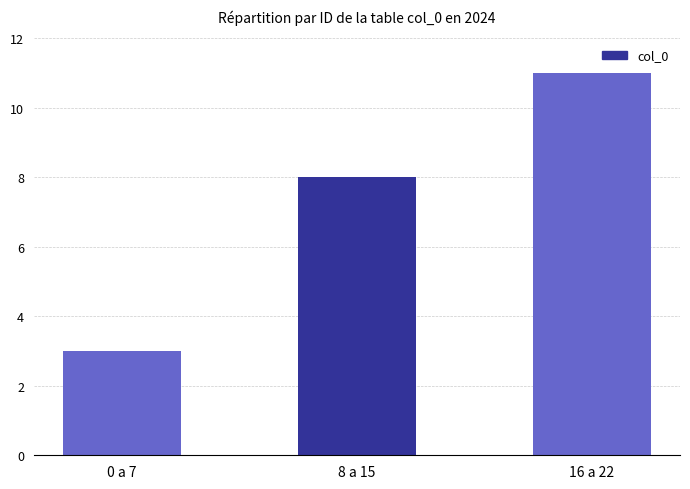

List the labels in order of value, largest first.

16 a 22, 8 a 15, 0 a 7